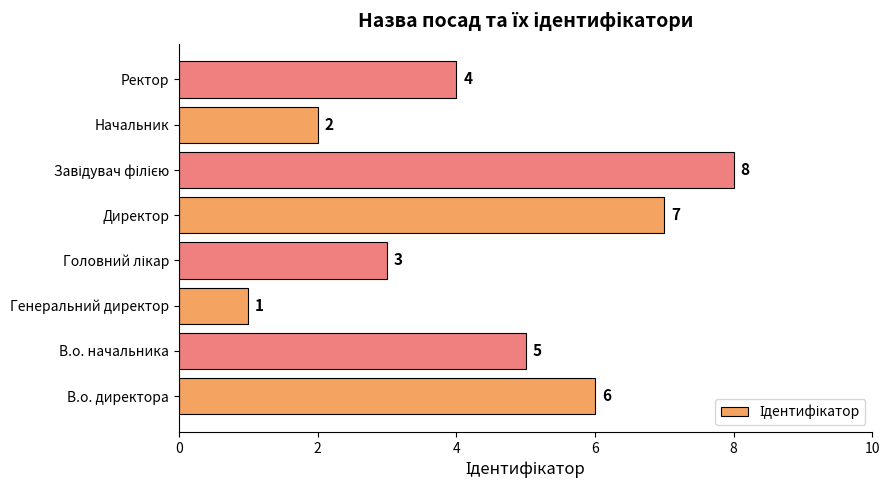

Reading bottom to top, list all the values displayed in this chart.

6	5	1	3	7	8	2	4